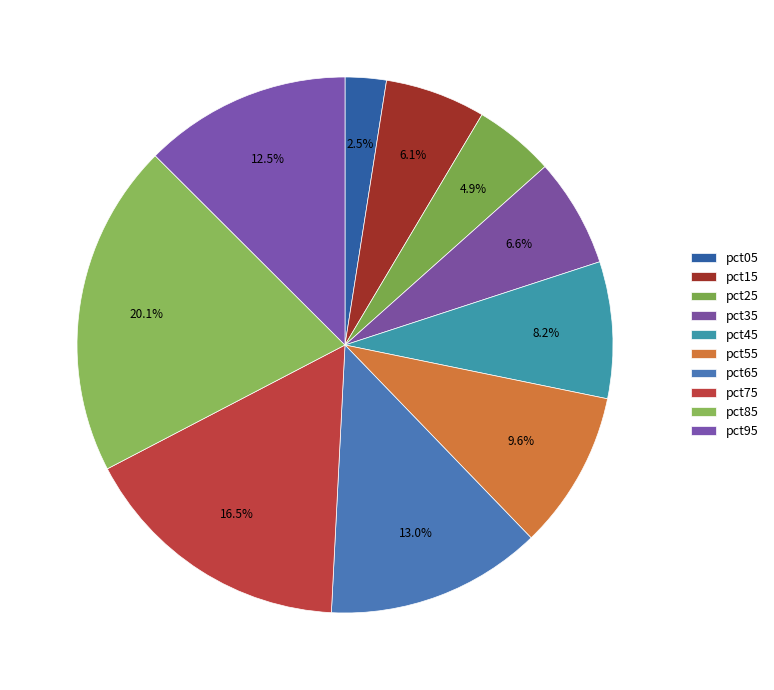

Between pct75 and pct05, which is larger?

pct75